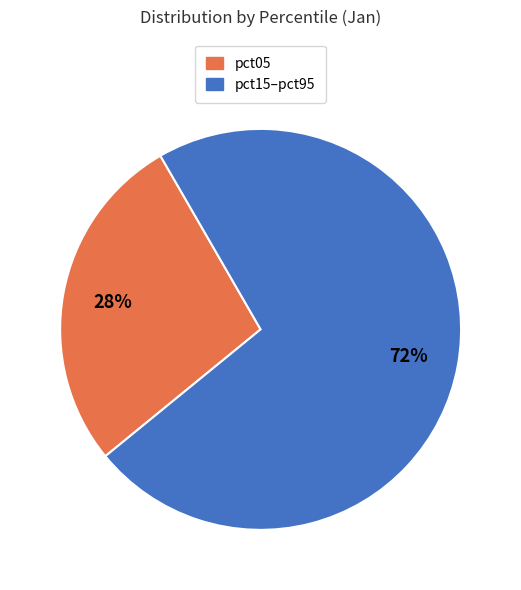

Which has a higher value, pct15–pct95 or pct05?

pct15–pct95